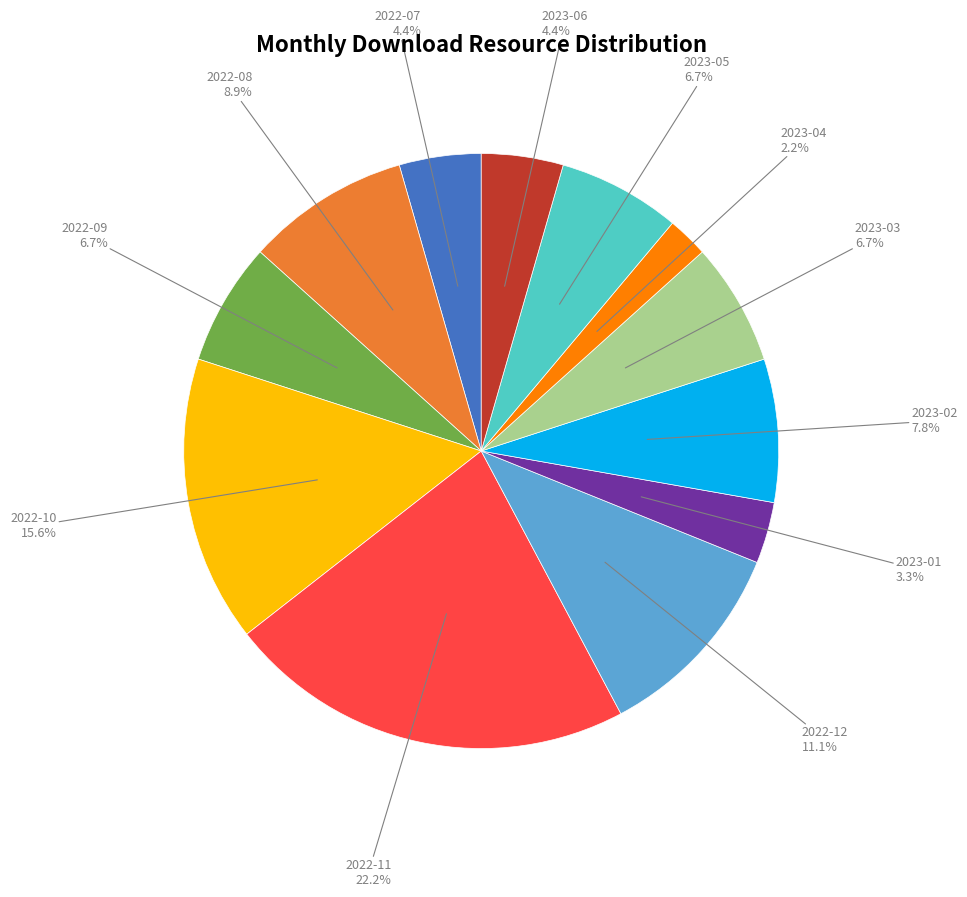

Is there any slice that represents more than half of the pie?

No